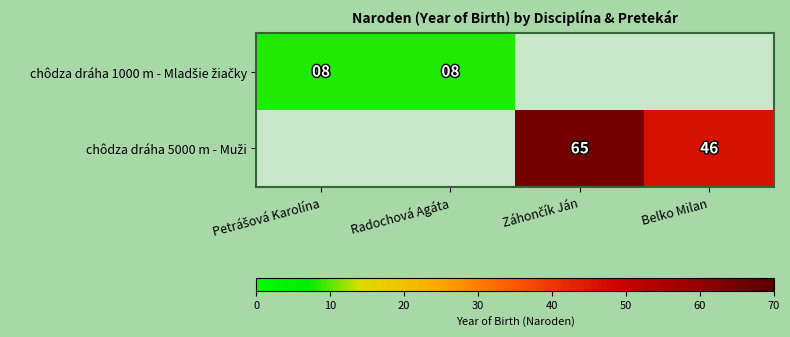

At Petrášová Karolína, list the series in order from smallest to largest.

chôdza dráha 1000 m - Mladšie žiačky, chôdza dráha 5000 m - Muži